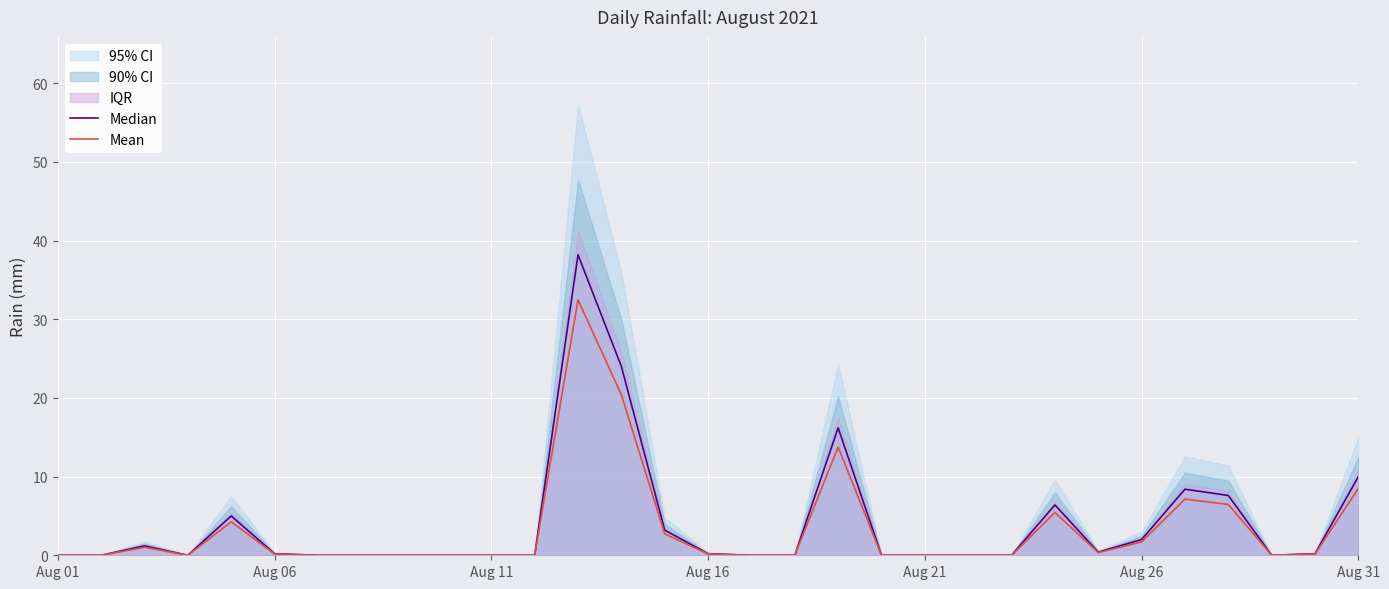

Reading left to right, list all the values displayed in this chart.

Median: 0.0	0.0	1.2	0.0	5.0	0.2	0.0	0.0	0.0	0.0	0.0	0.0	38.2	24.0	3.2	0.2	0.0	0.0	16.2	0.0	0.0	0.0	0.0	6.4	0.4	2.0	8.4	7.6	0.0	0.2	10.0
Mean: 0.0	0.0	1.0	0.0	4.2	0.2	0.0	0.0	0.0	0.0	0.0	0.0	32.5	20.4	2.7	0.2	0.0	0.0	13.8	0.0	0.0	0.0	0.0	5.4	0.3	1.7	7.1	6.5	0.0	0.2	8.5